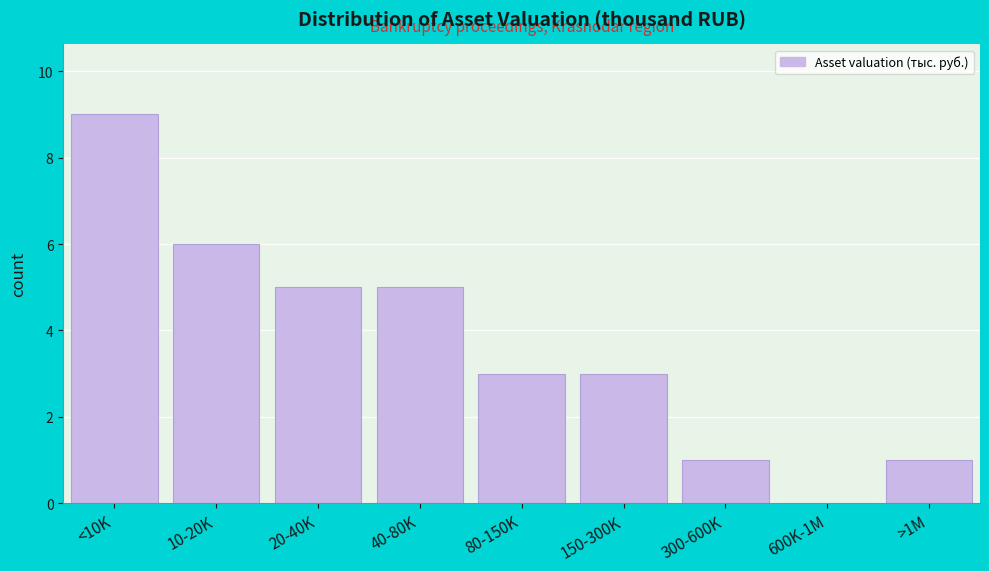

Reading left to right, transcribe all the data shown in this chart.

<10K=9	10-20K=6	20-40K=5	40-80K=5	80-150K=3	150-300K=3	300-600K=1	600K-1M=0	>1M=1